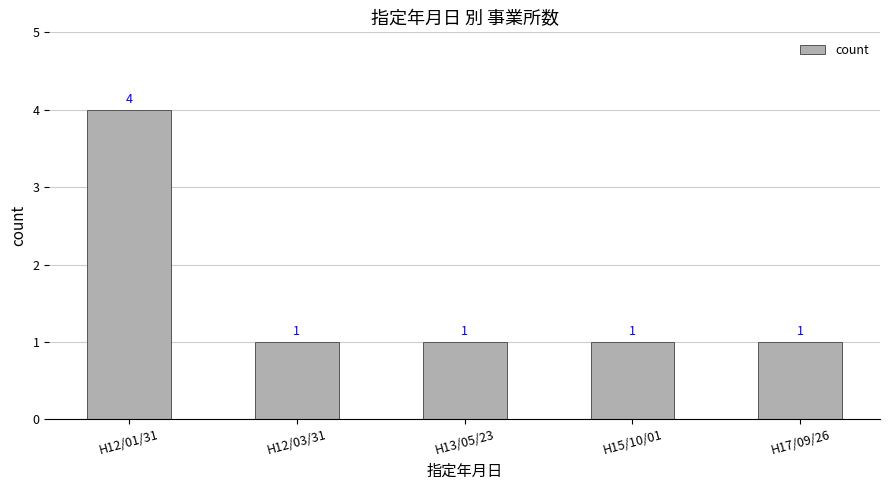

What is the minimum value shown in the chart?

1